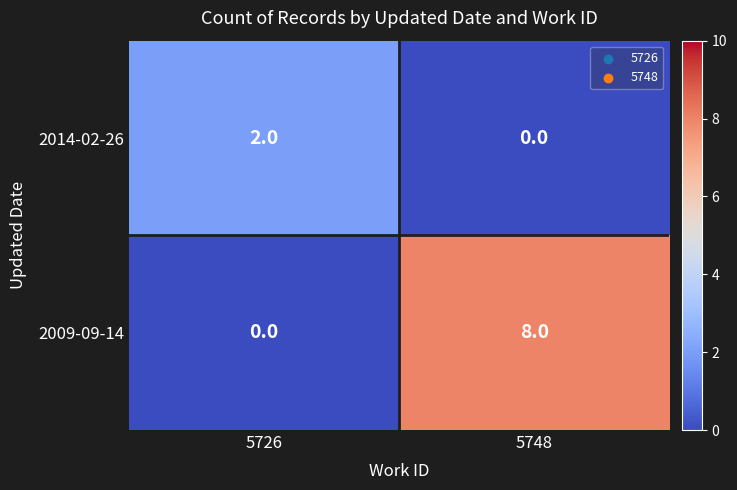

The 2009-09-14 series shows 8 at 5748. True or false?

True